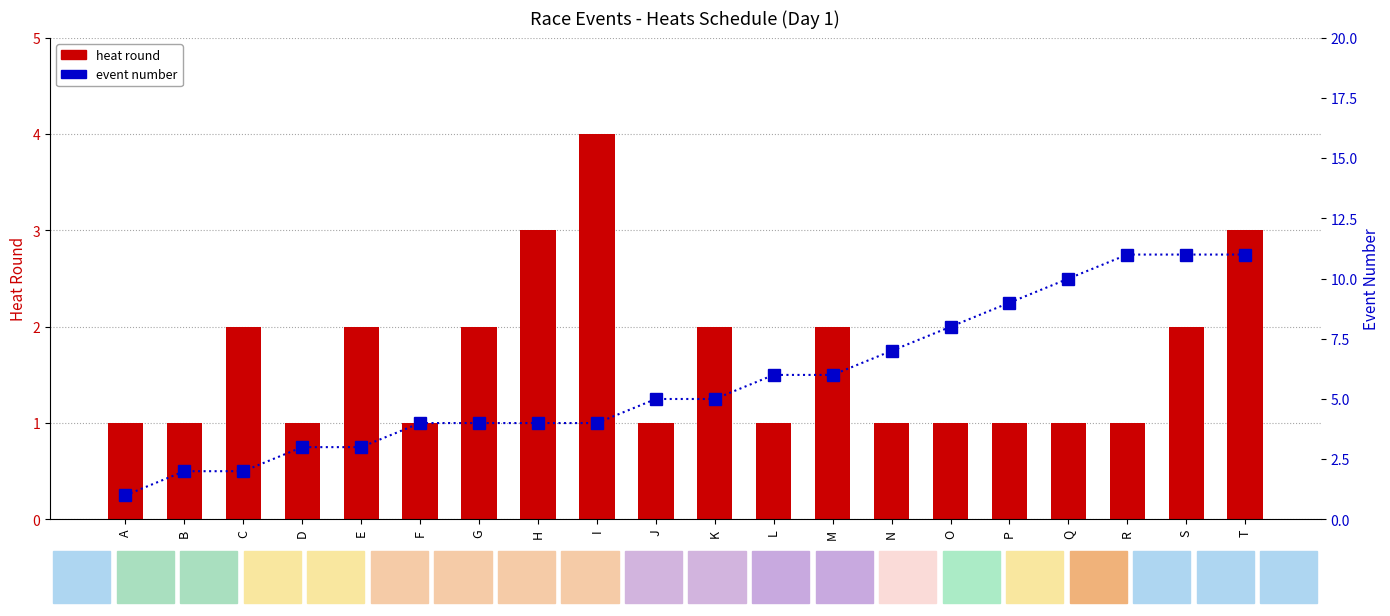

Is the value of heat round at R greater than the value of event number at I?

No